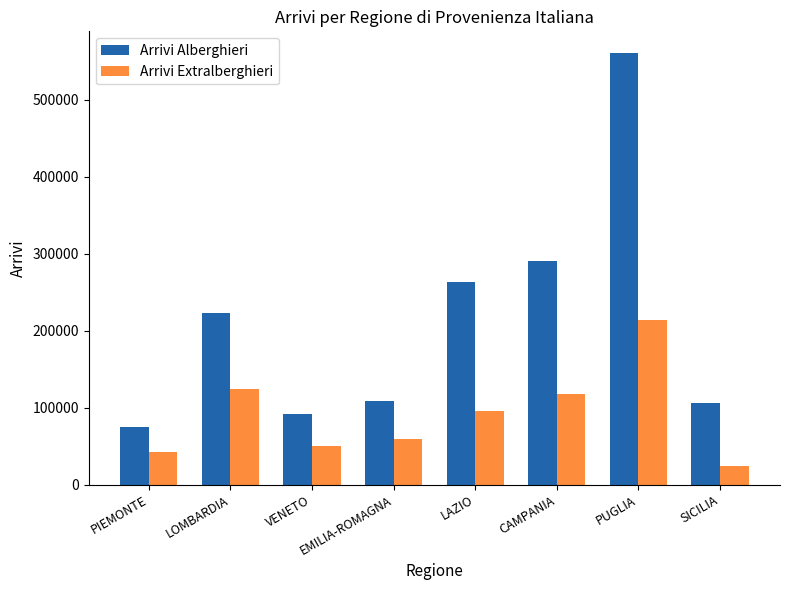

What is the difference between the maximum and minimum values in the Arrivi Alberghieri series?

485517